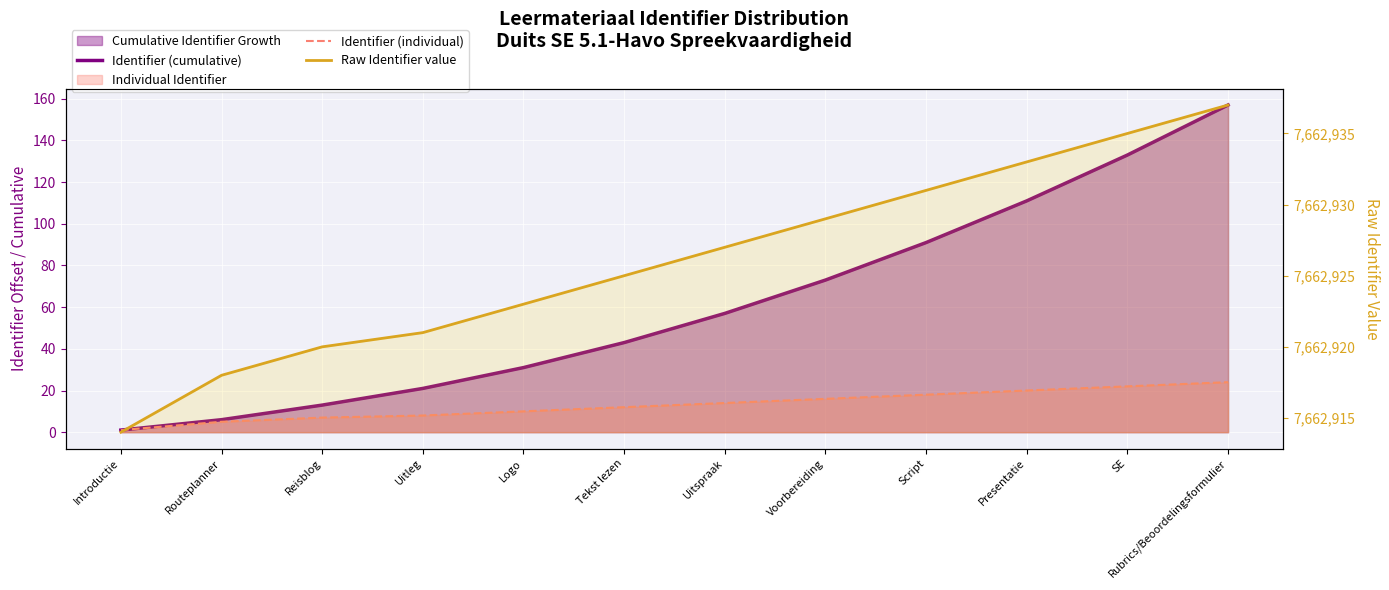

What are all the series names shown in the legend?

Identifier (cumulative), Identifier (individual), Raw Identifier value